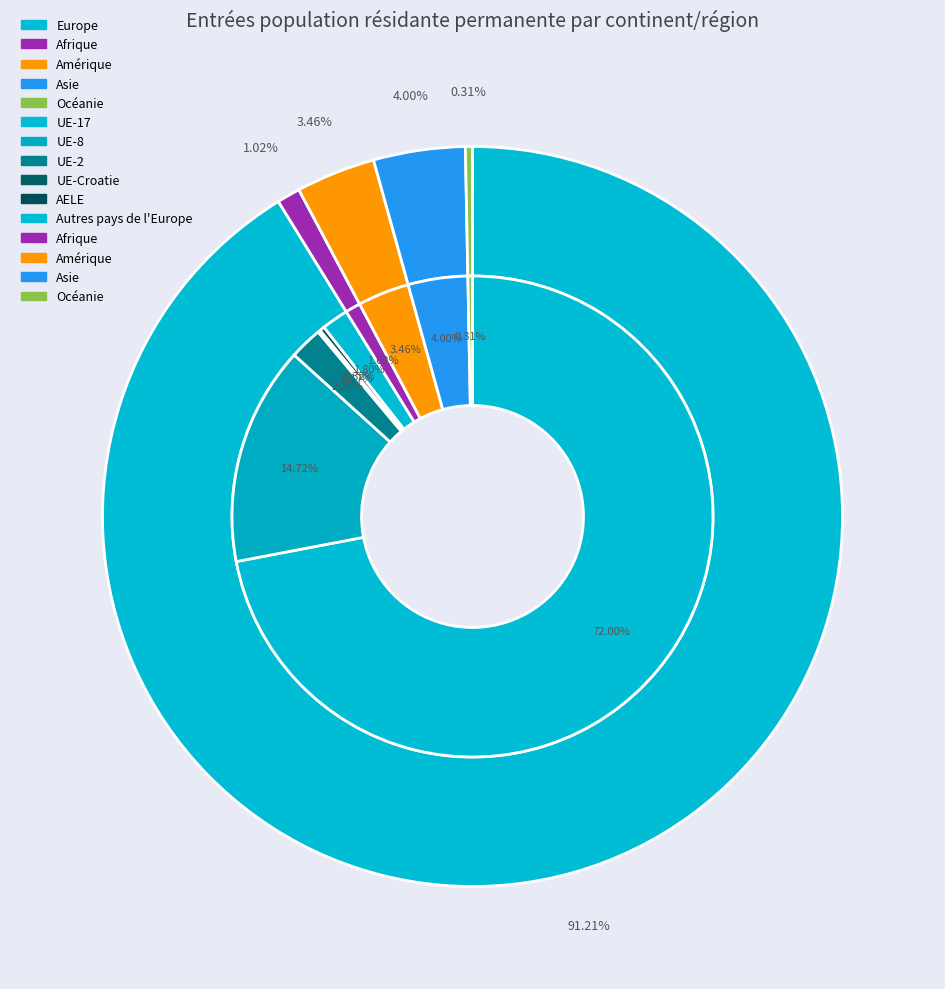

What is the total percentage of Amérique and Asie?

7.5%